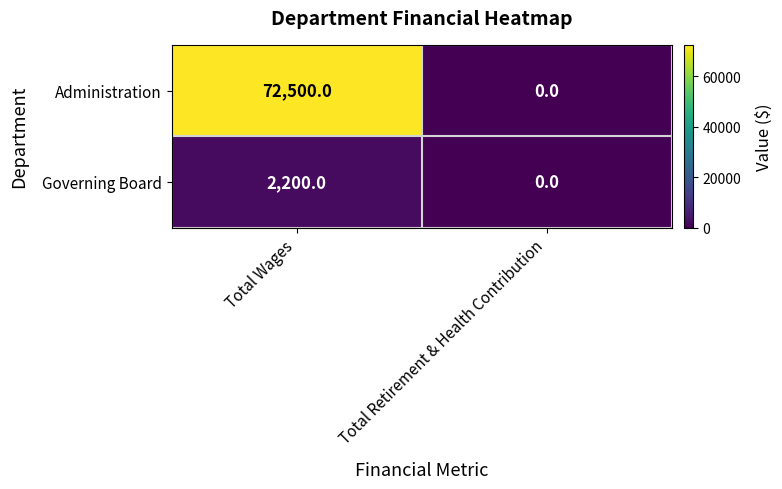

What is the average value of the Administration series?

36250